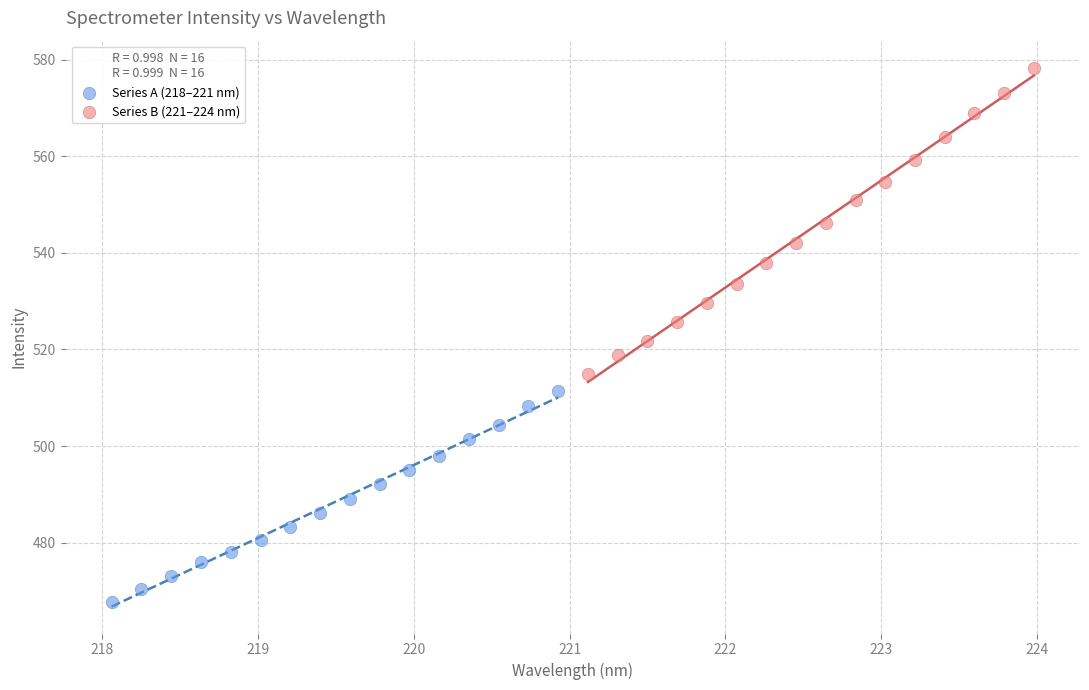

Which series reaches the maximum Y coordinate?

Series B (221–224 nm)